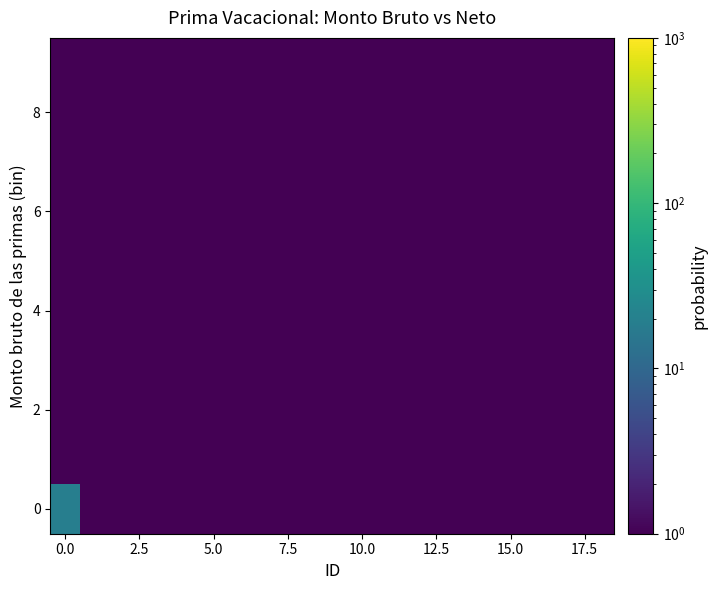

What is the smallest value displayed?

0.5